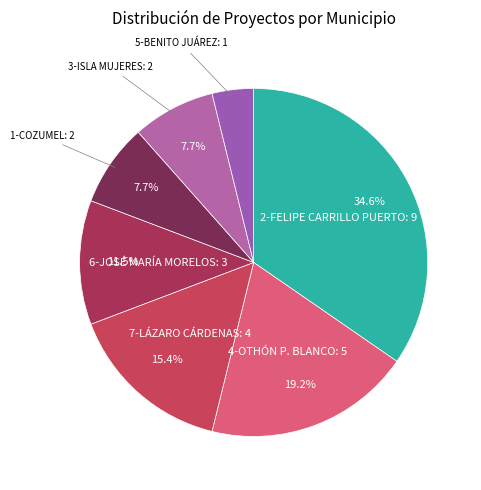

Count the number of slices in the pie.

7